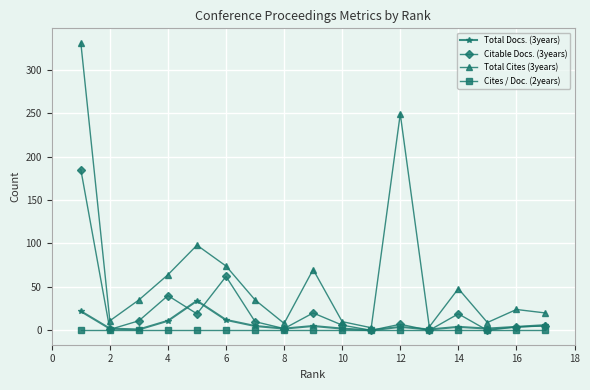

Which series has the widest spread of values?

Total Cites (3years)